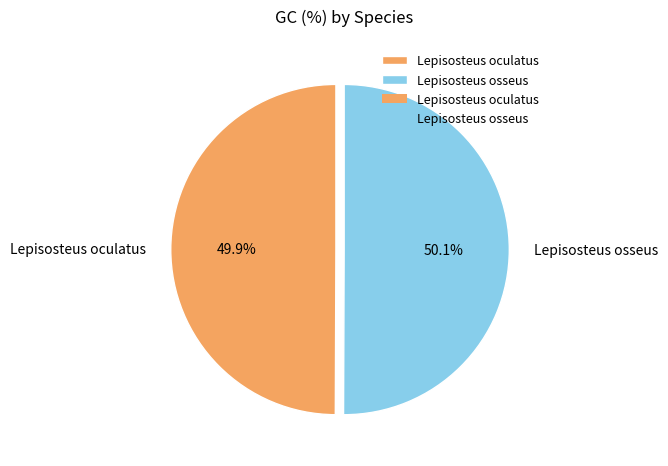

What is the ratio of the value at Lepisosteus oculatus to the value at Lepisosteus osseus?

1.0